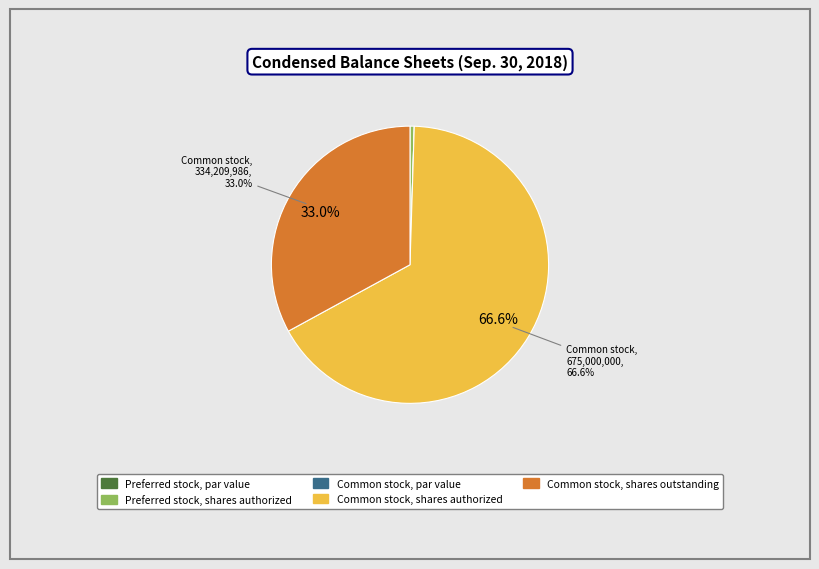

What is the ratio of the value at Common stock, shares authorized to the value at Preferred stock, shares authorized?

135.0